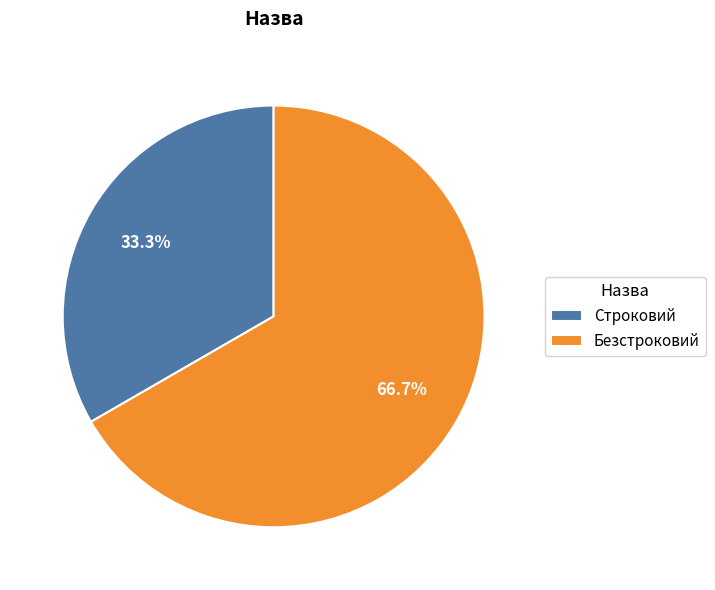

Approximately how many times larger is the value at Безстроковий compared to Строковий?

2.0